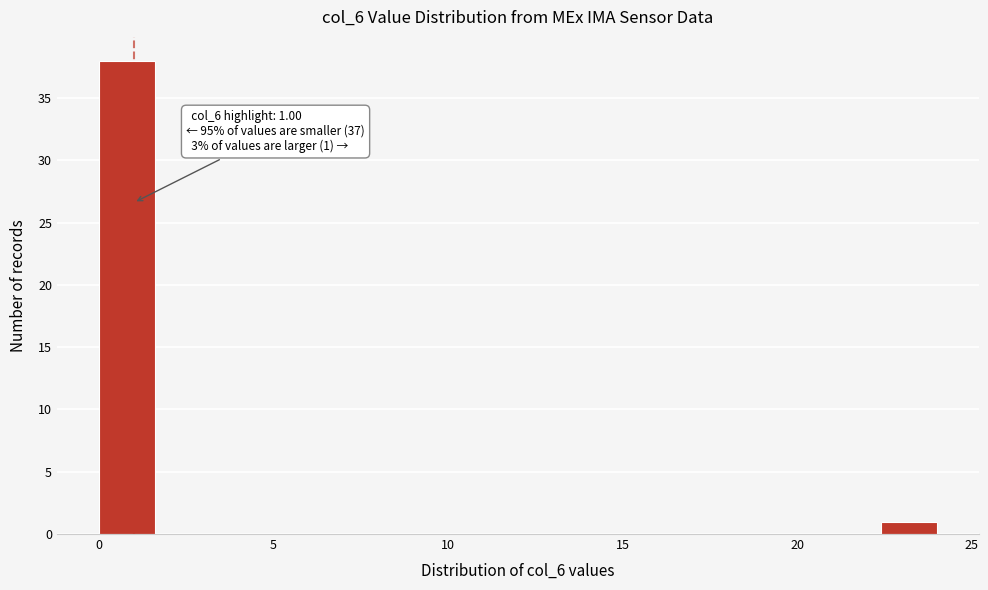

Read against the x-axis, roughly where is the centre of the tallest bar?

1.0